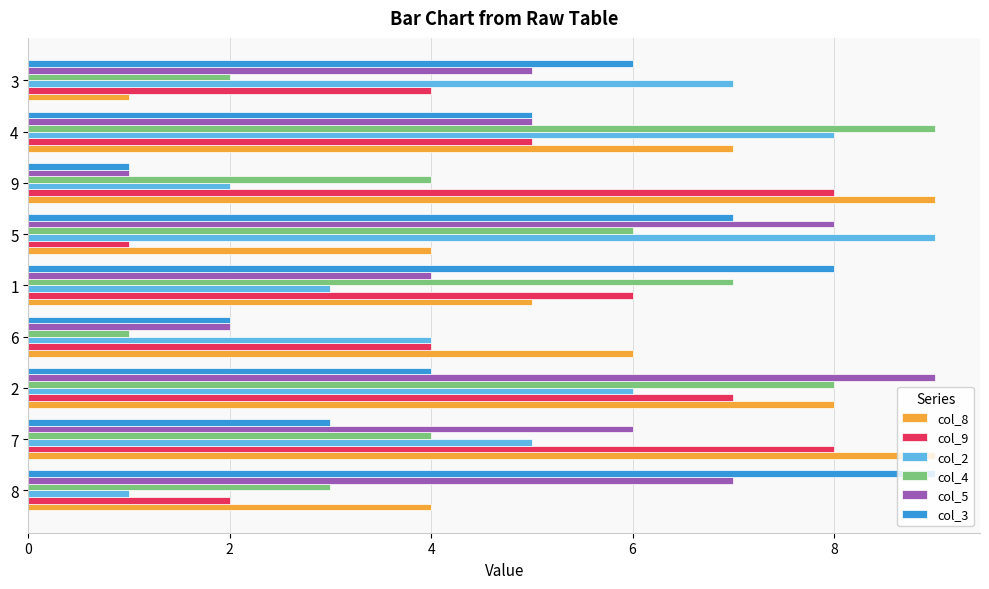

Which series changed the most between 1 and 5?

col_2